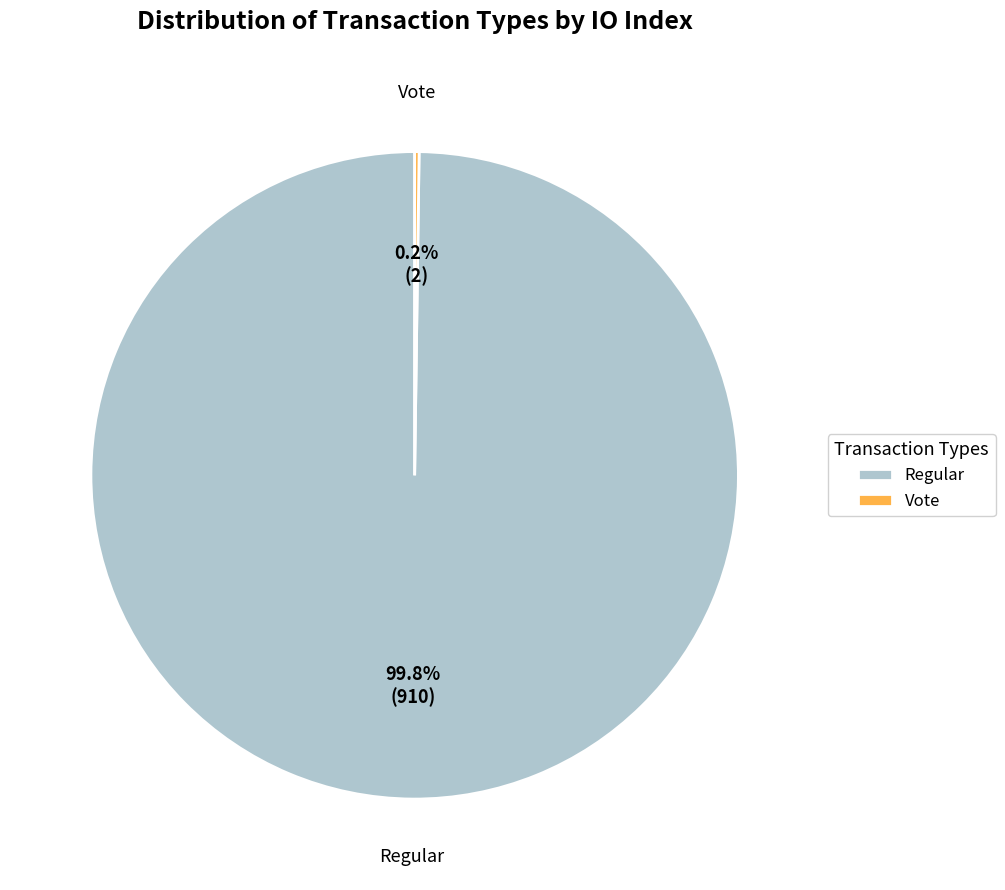

Which slice is the largest?

Regular